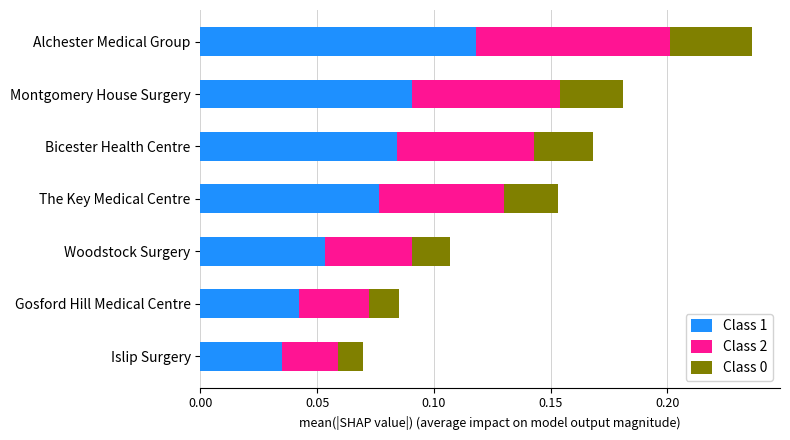

At which category is the sum across all series the highest?

Alchester Medical Group